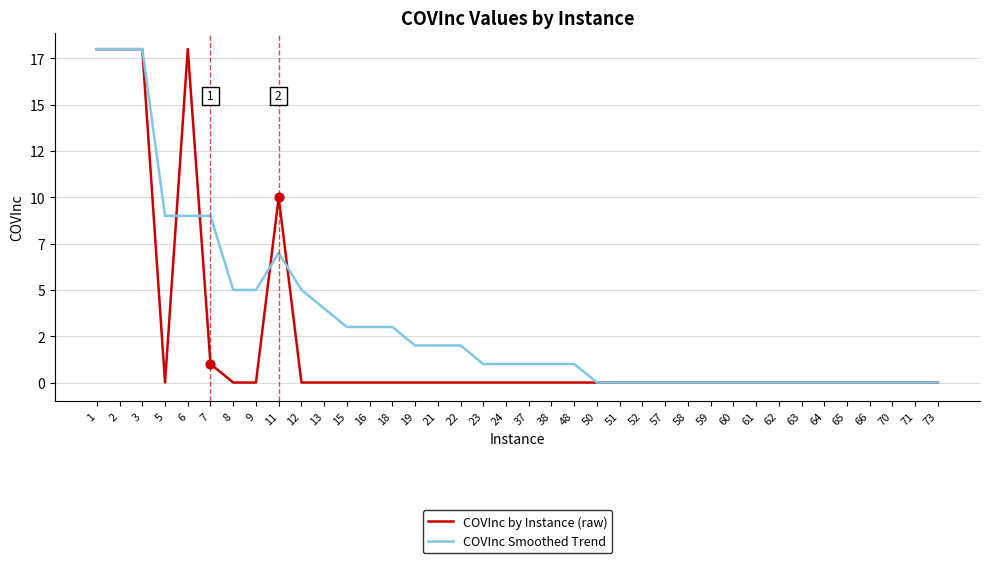

Is the value of COVInc Smoothed Trend at 37 greater than the value of COVInc by Instance (raw) at 5?

Yes